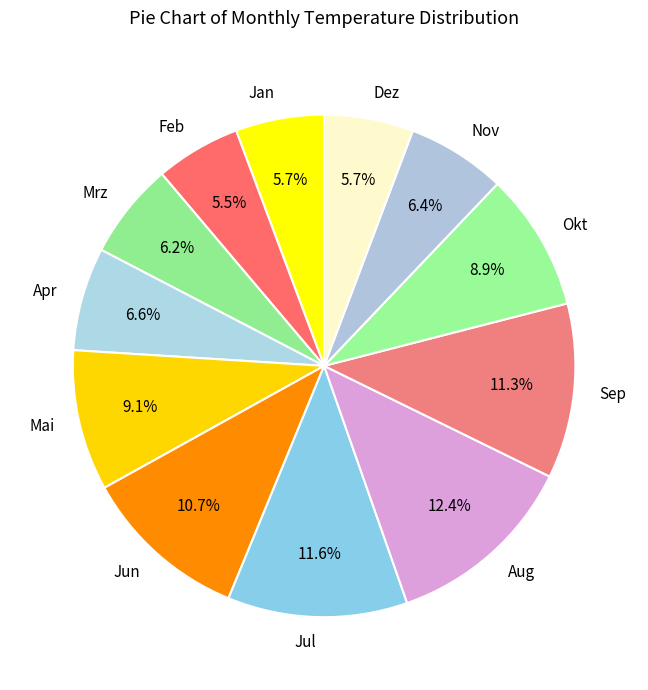

What percentage is NOT represented by Okt?

91.1%